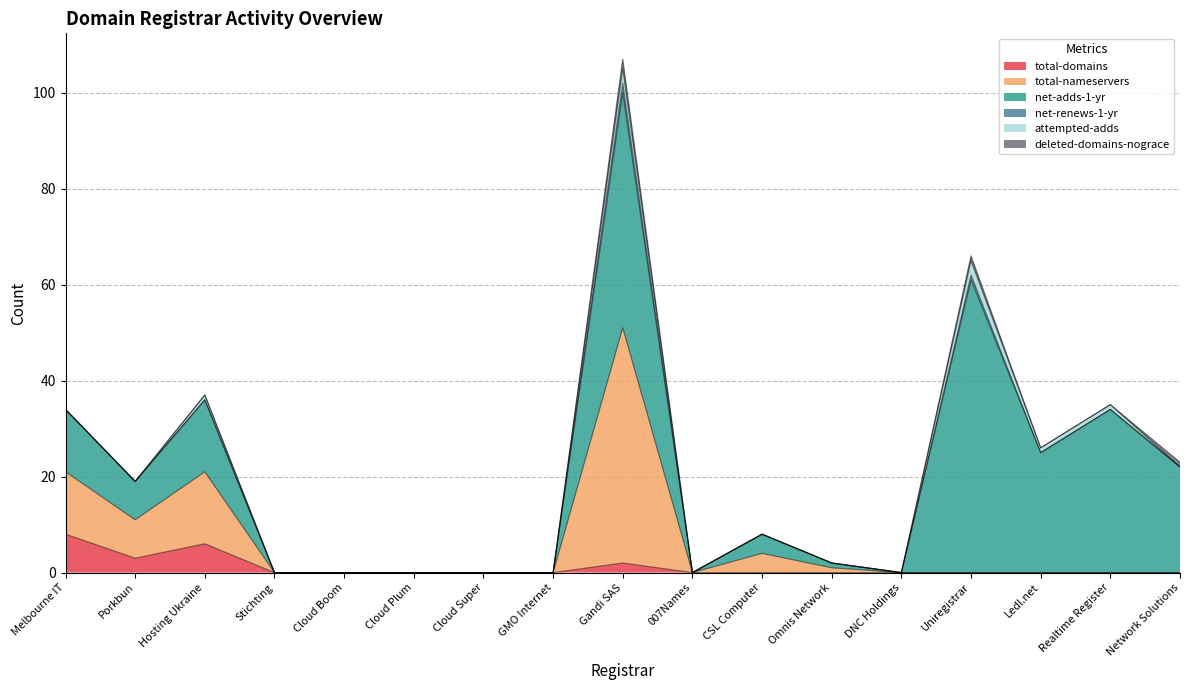

True or false: total-domains and net-renews-1-yr cross at least once.

False